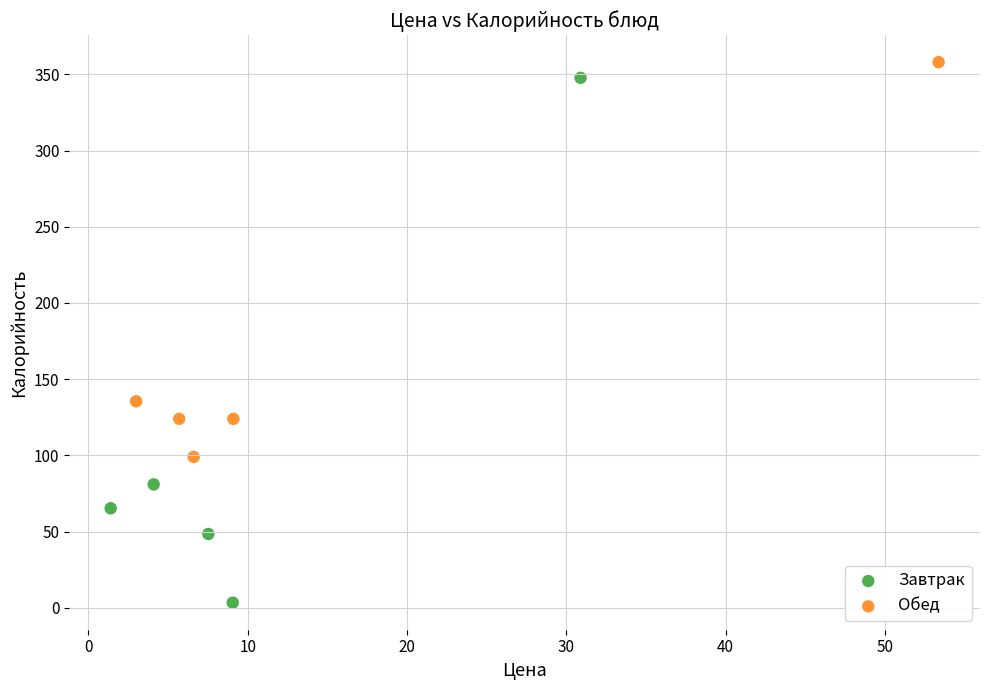

Which series has the largest Y range (max minus min)?

Завтрак